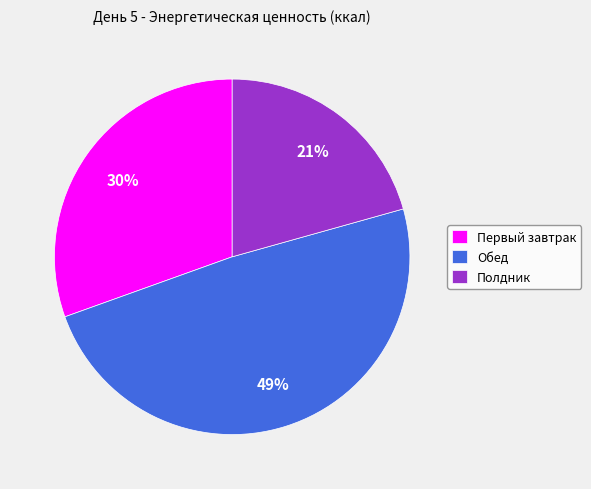

What is the smallest slice in the pie chart?

Полдник